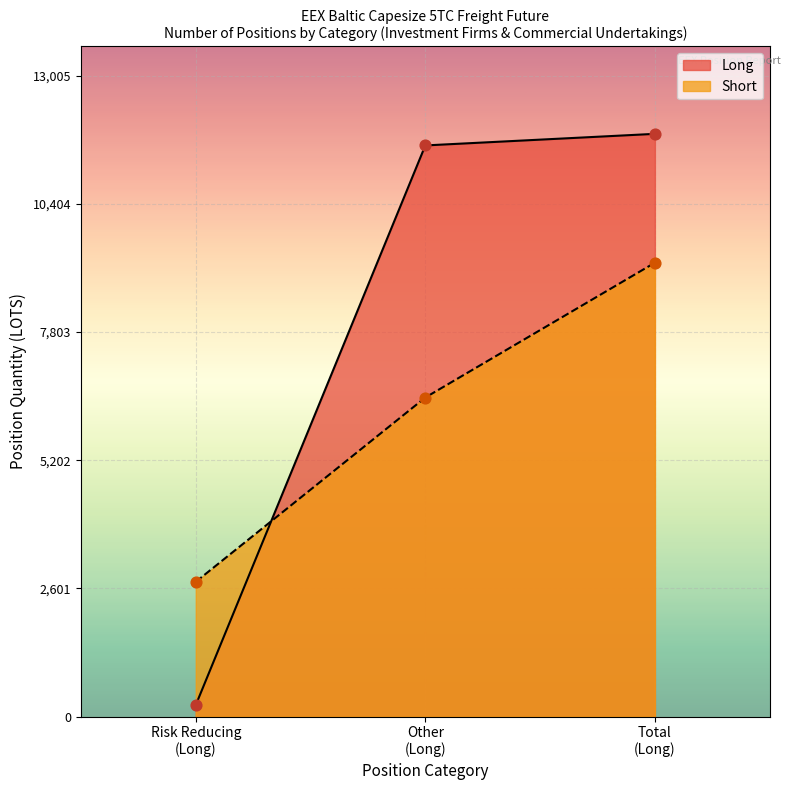

Which series has the largest Y range (max minus min)?

Long